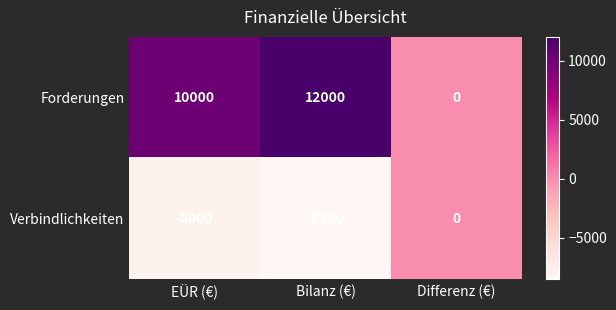

Where is Forderungen nearest to the value 6000?

EÜR (€)